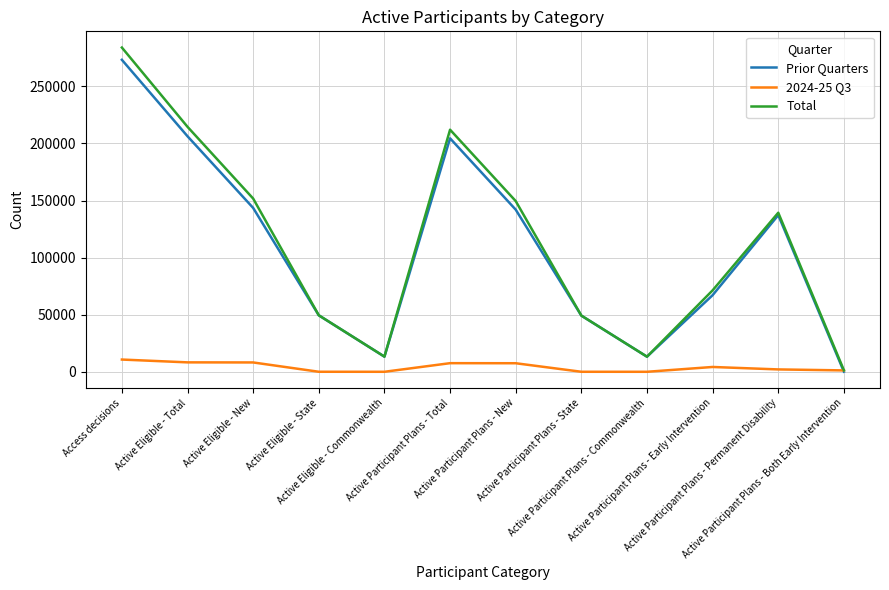

How many intersections are there between Prior Quarters and 2024-25 Q3?

1